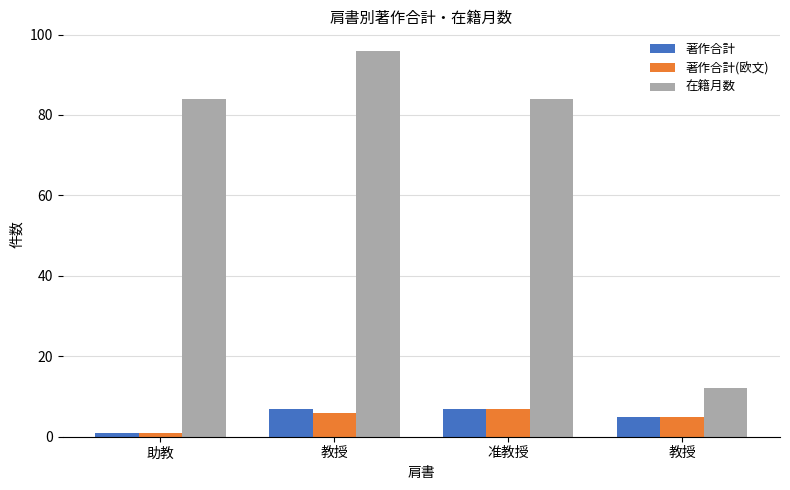

How many categories are shown in the chart?

4